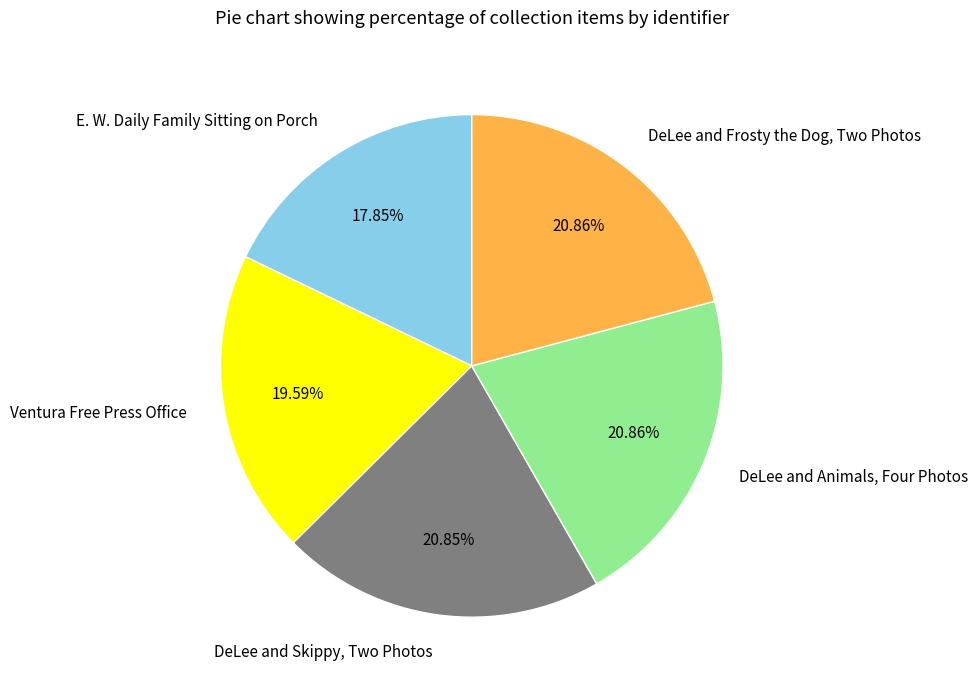

What percentage is the DeLee and Skippy, Two Photos slice, to the nearest percent?

21%